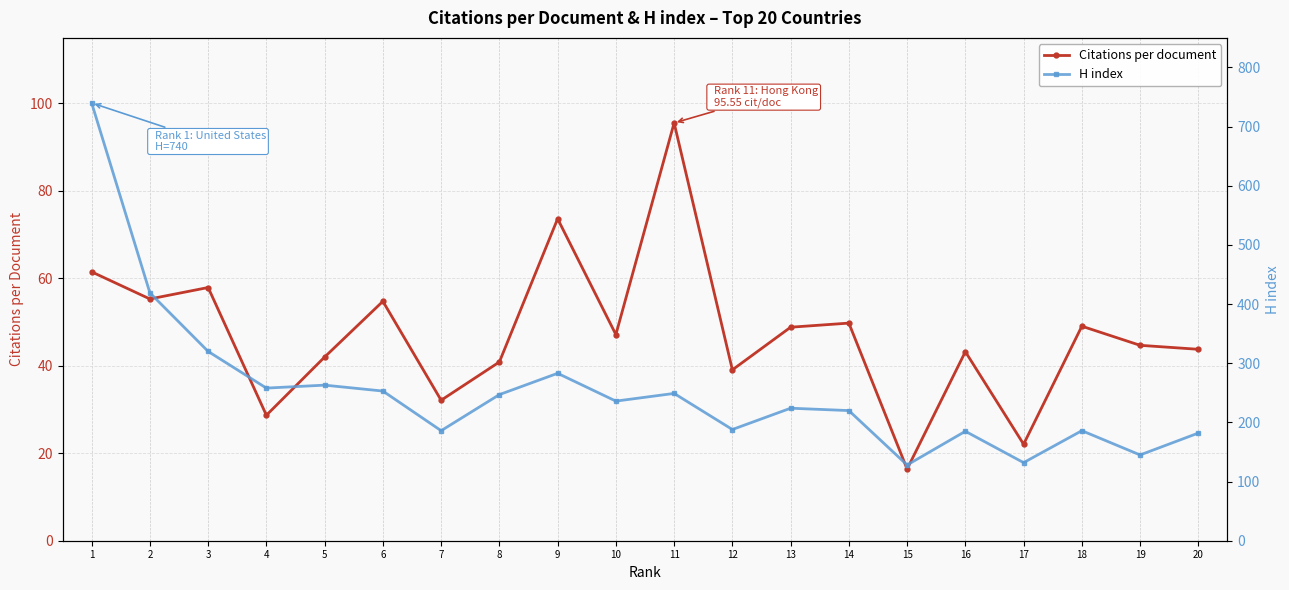

Which series has the widest spread of values?

H index